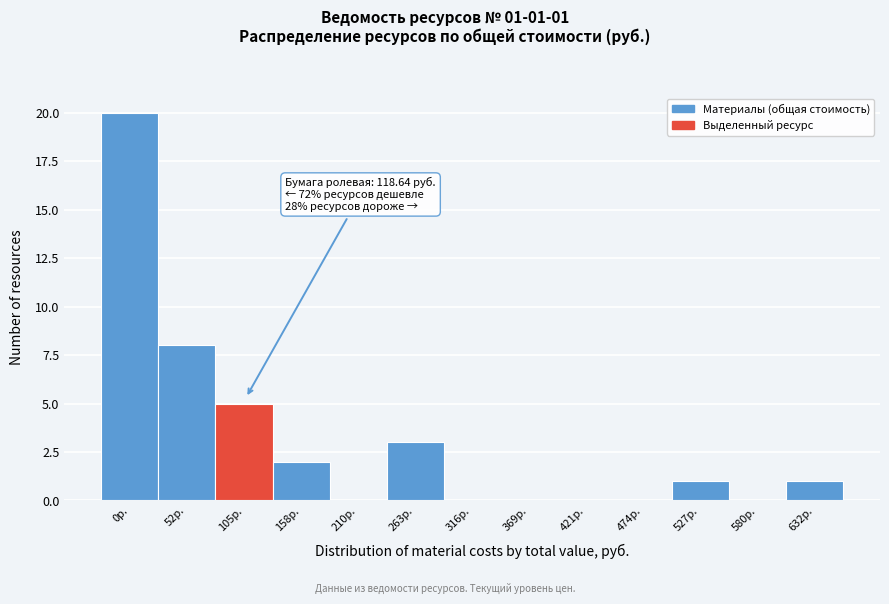

Reading left to right, list all the values displayed in this chart.

0р.=20	52р.=8	105р.=5	158р.=2	210р.=0	263р.=3	316р.=0	369р.=0	421р.=0	474р.=0	527р.=1	580р.=0	632р.=1